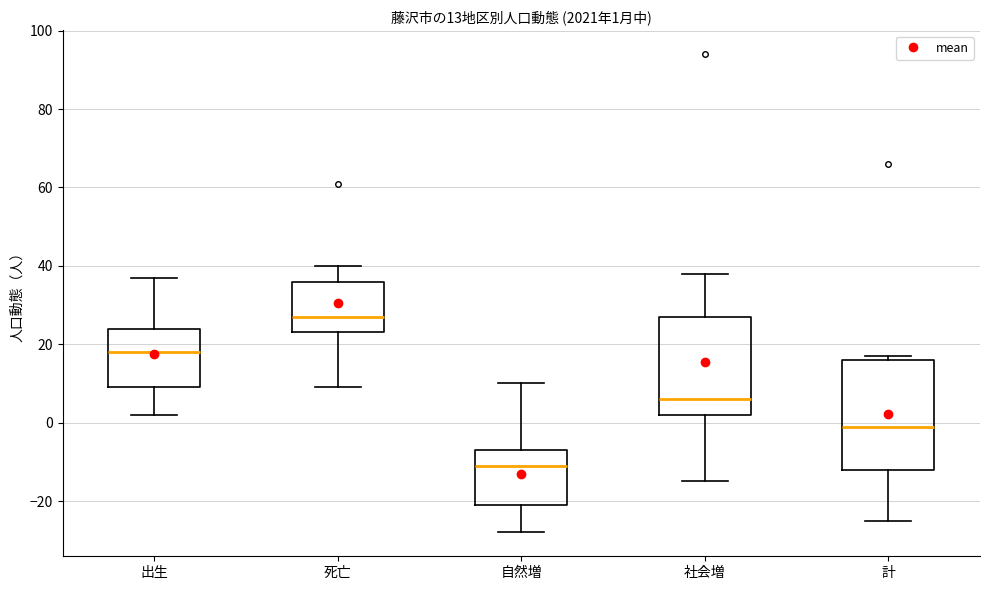

Which box's median line is the highest?

死亡